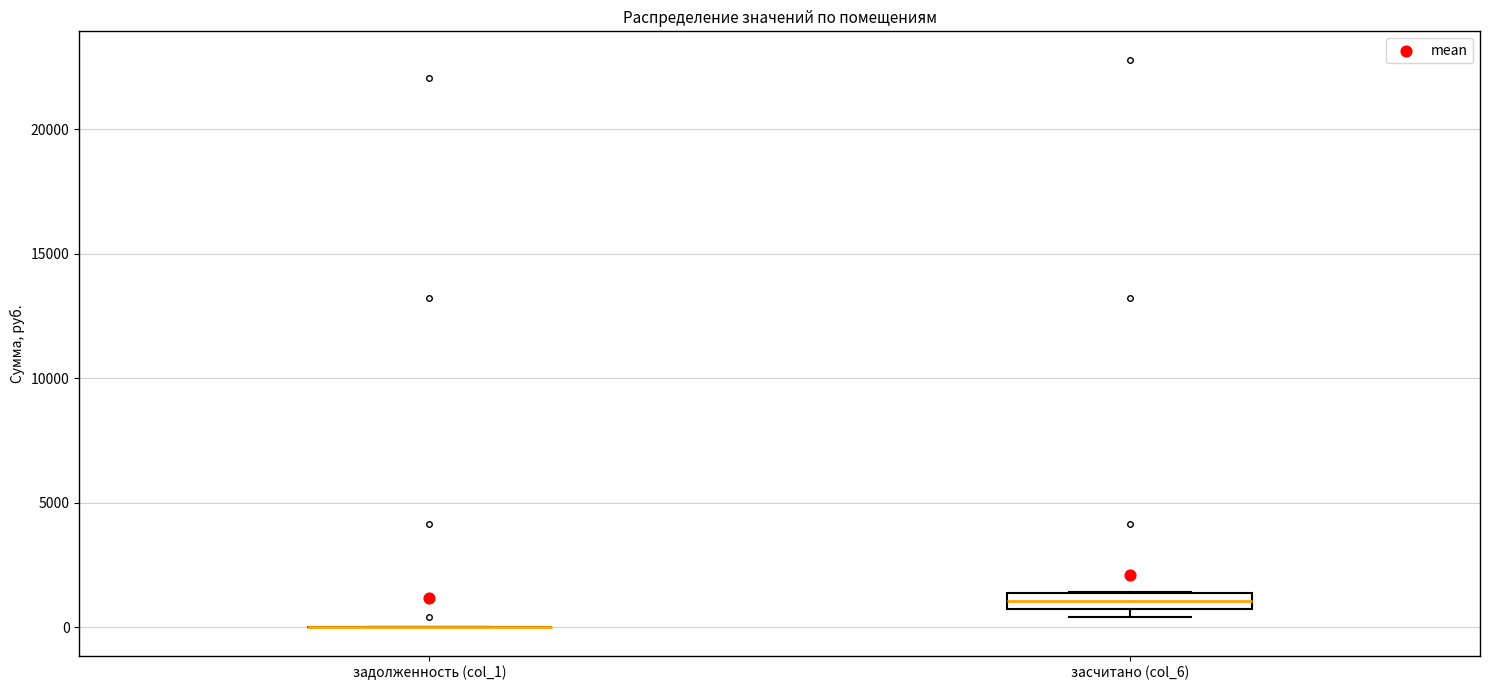

Which box is the tallest, from its lower edge to its upper edge?

засчитано (col_6)